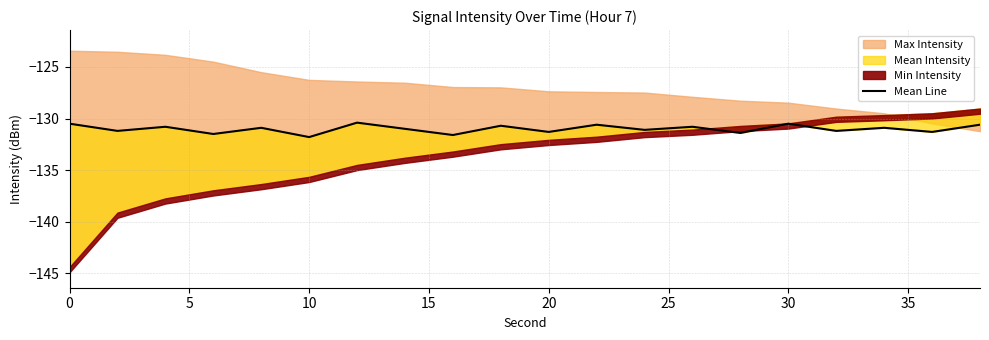

What is the difference between the maximum and minimum values?

1.4